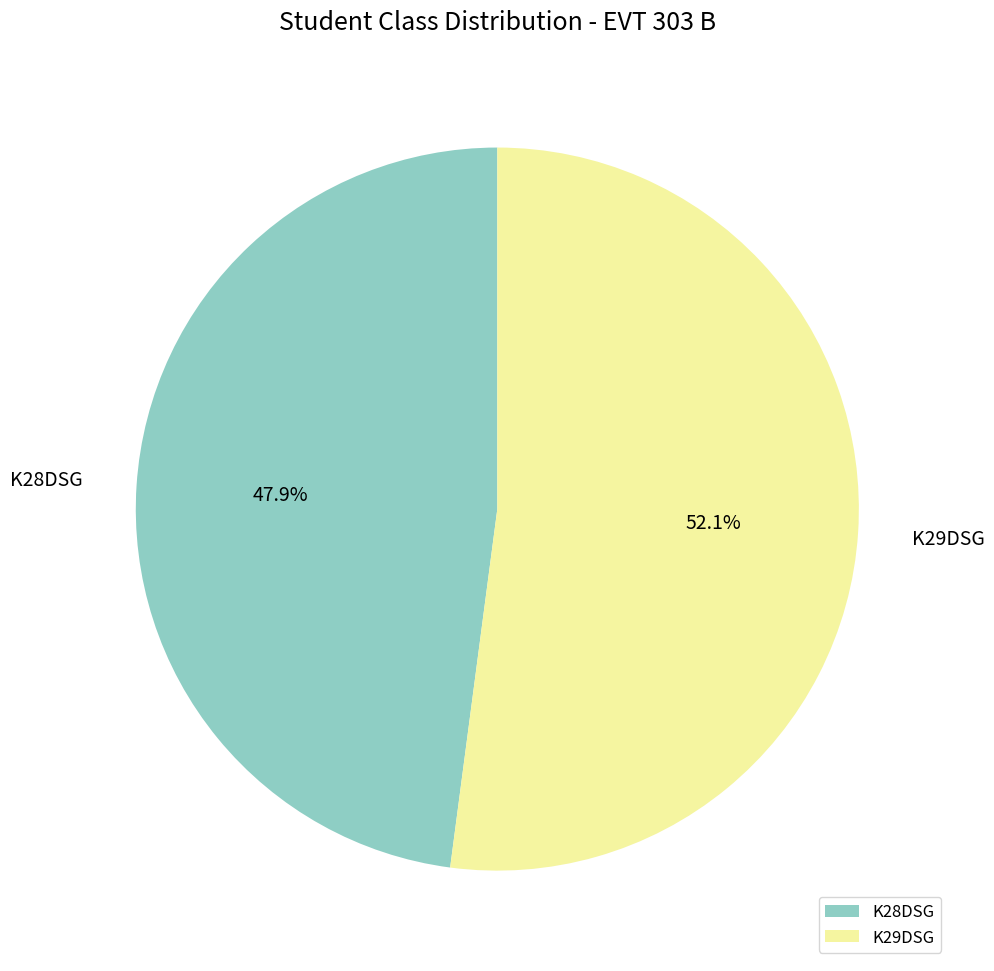

Between K29DSG and K28DSG, which is larger?

K29DSG